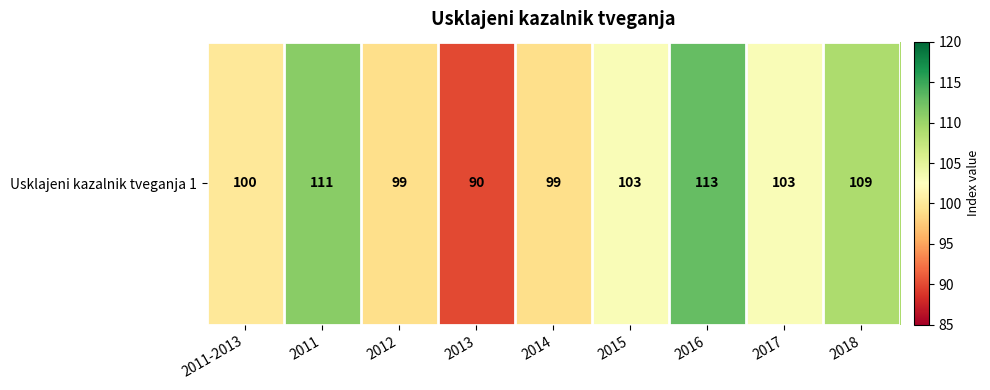

List the labels in order of value, largest first.

2016, 2011, 2018, 2015, 2017, 2011-2013, 2012, 2014, 2013